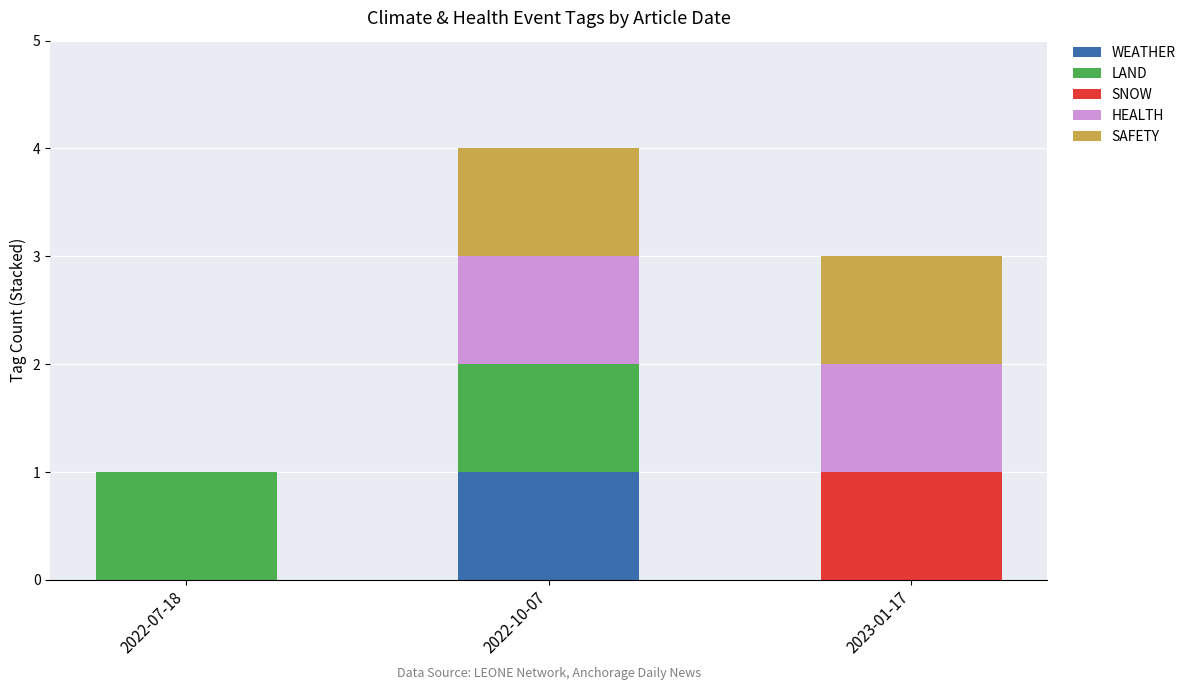

The value of WEATHER at 2022-10-07 is 2. True or false?

False